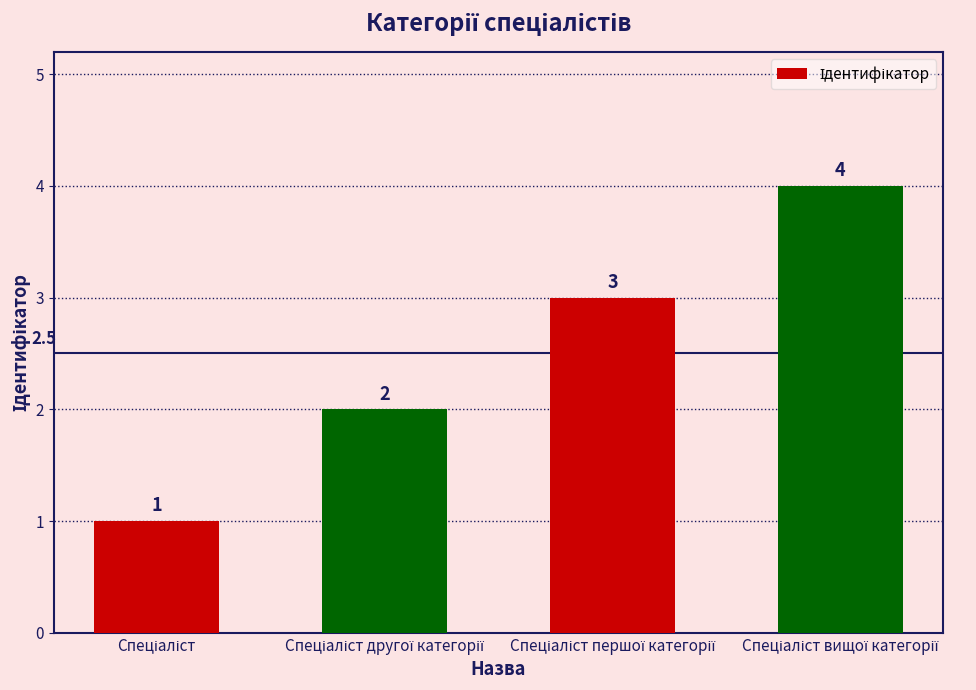

What is the difference between the maximum and minimum values?

3